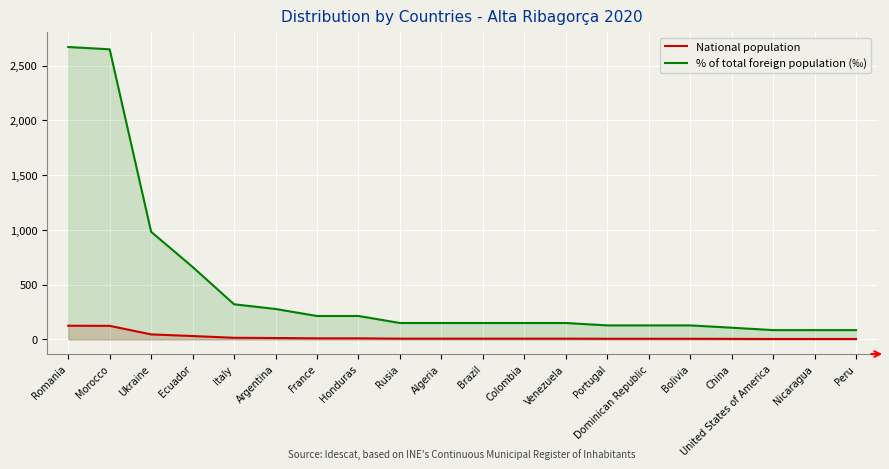

Rank the categories by National population value from highest to lowest.

Romania, Morocco, Ukraine, Ecuador, Italy, Argentina, France, Honduras, Rusia, Algeria, Brazil, Colombia, Venezuela, Portugal, Dominican Republic, Bolivia, China, United States of America, Nicaragua, Peru